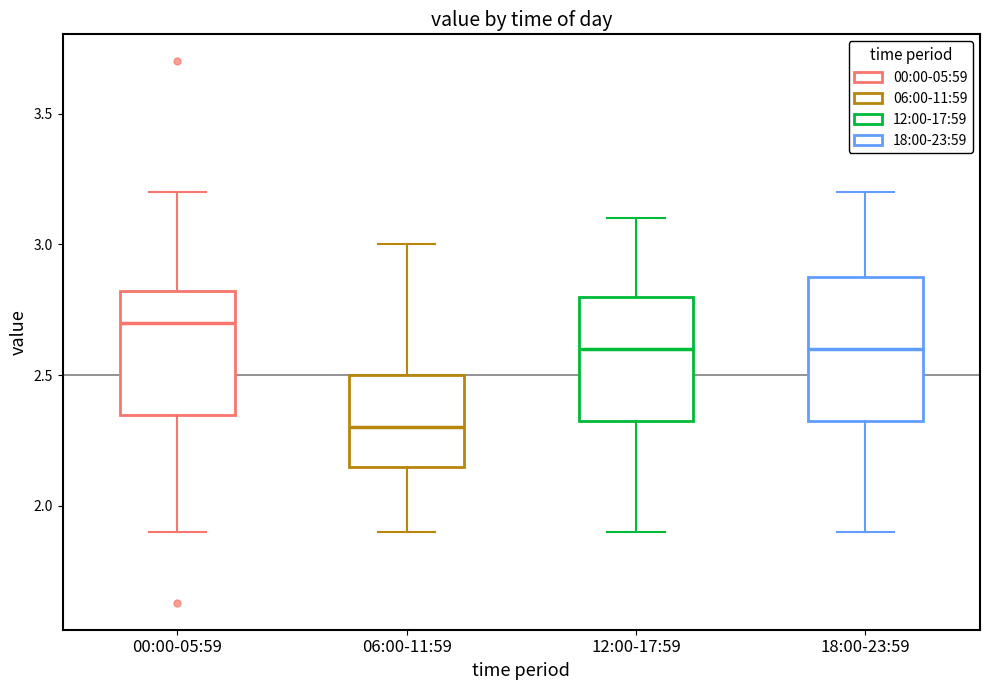

Comparing the boxes themselves (not the whiskers), which one is the tallest?

18:00-23:59